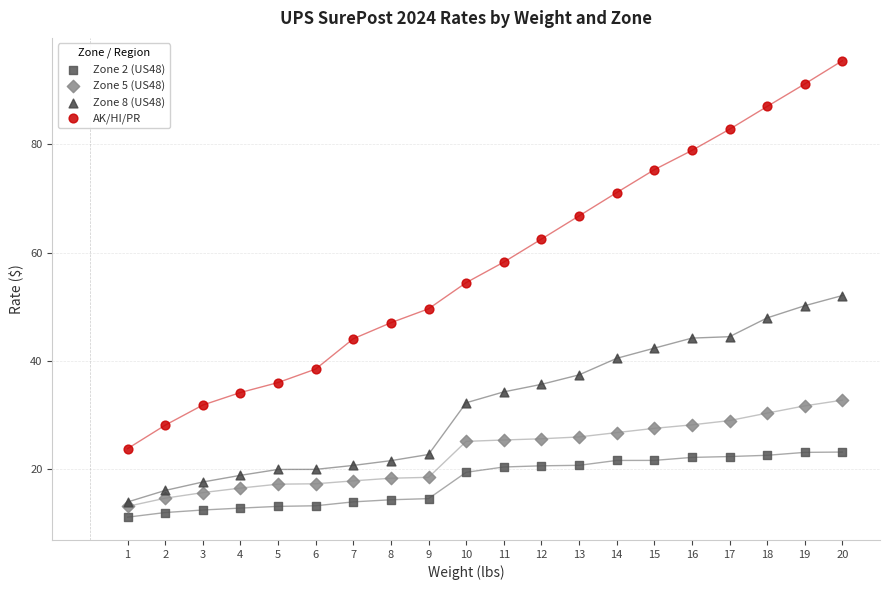

Which series contains the lowest Y value?

Zone 2 (US48)